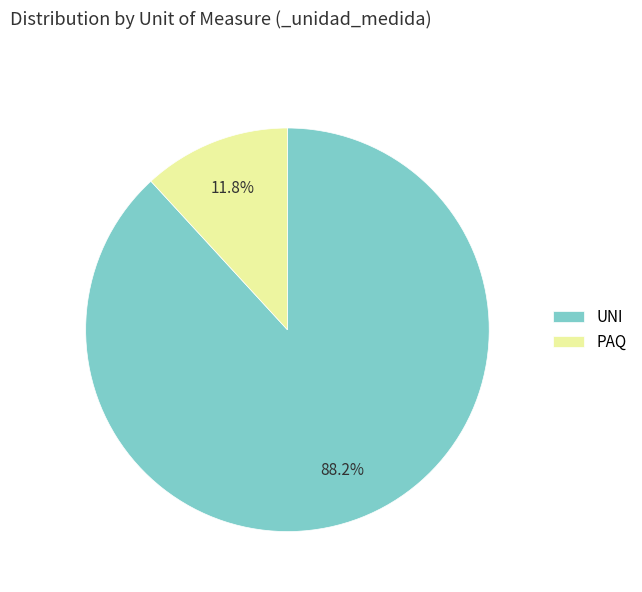

Approximately how many times larger is the value at UNI compared to PAQ?

7.5